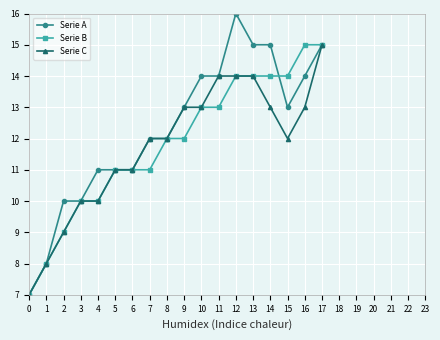

Rank the series at 14 from lowest to highest value.

Serie C, Serie B, Serie A